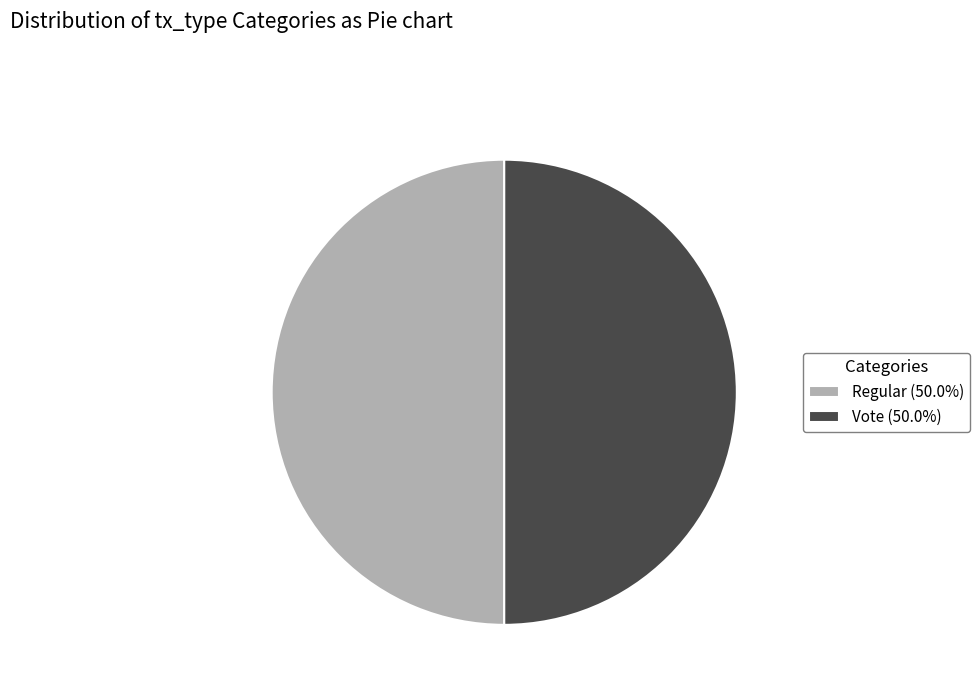

Count the number of slices in the pie.

2